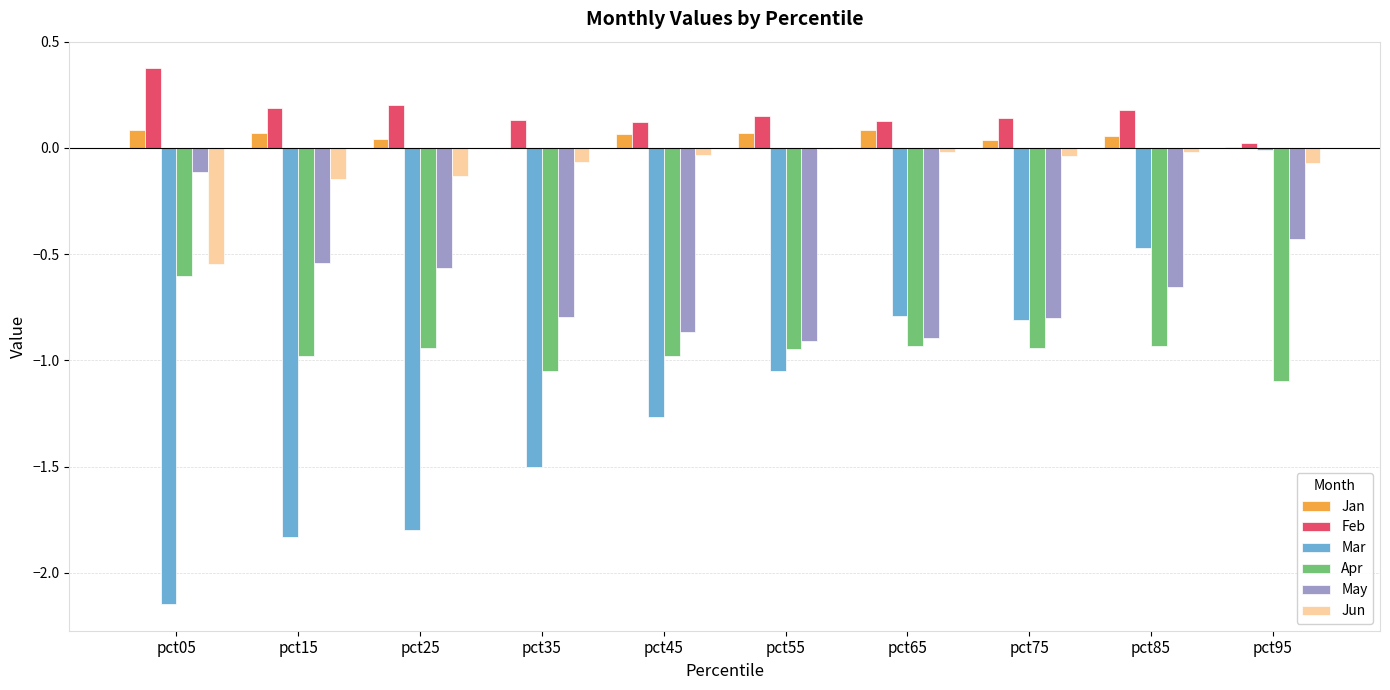

What is the spread (max minus min) of values at pct35?

1.6